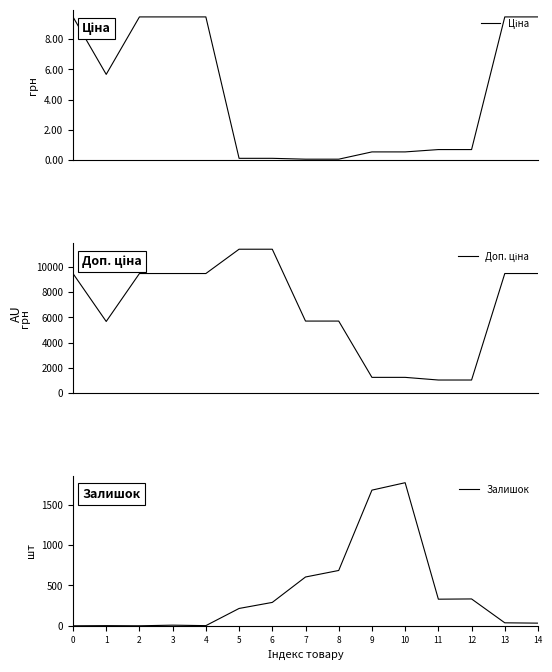

Does the chart have visible grid lines?

No